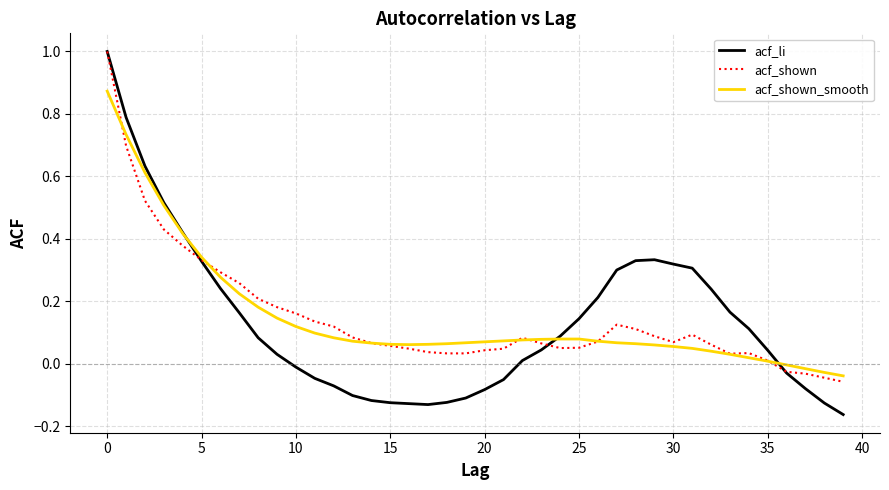

What is the maximum value shown in the chart?

1.0